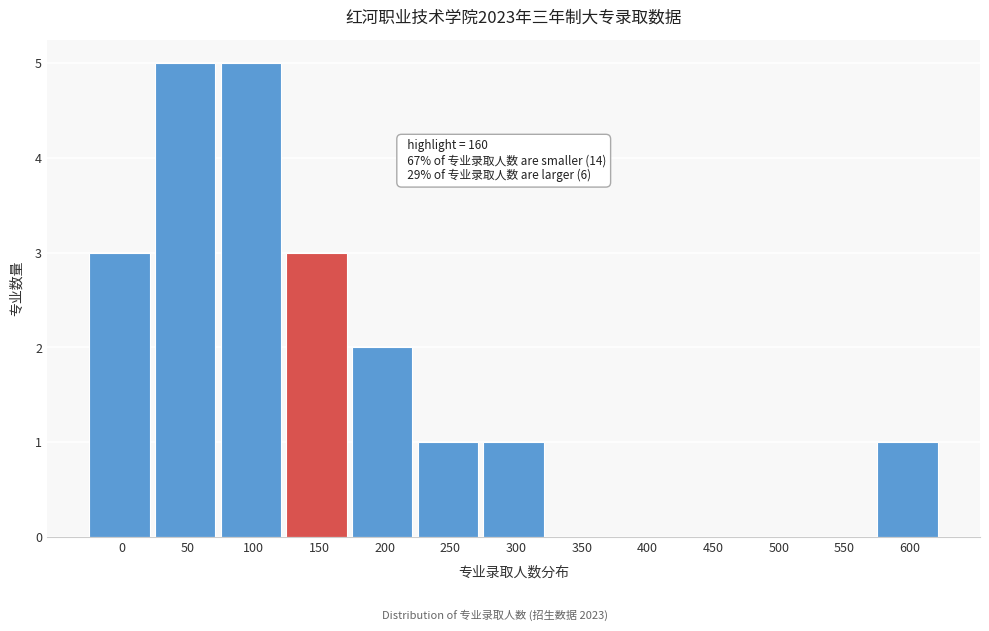

Reading left to right, extract all data points from this chart.

0=3	50=5	100=5	150=3	200=2	250=1	300=1	350=0	400=0	450=0	500=0	550=0	600=1